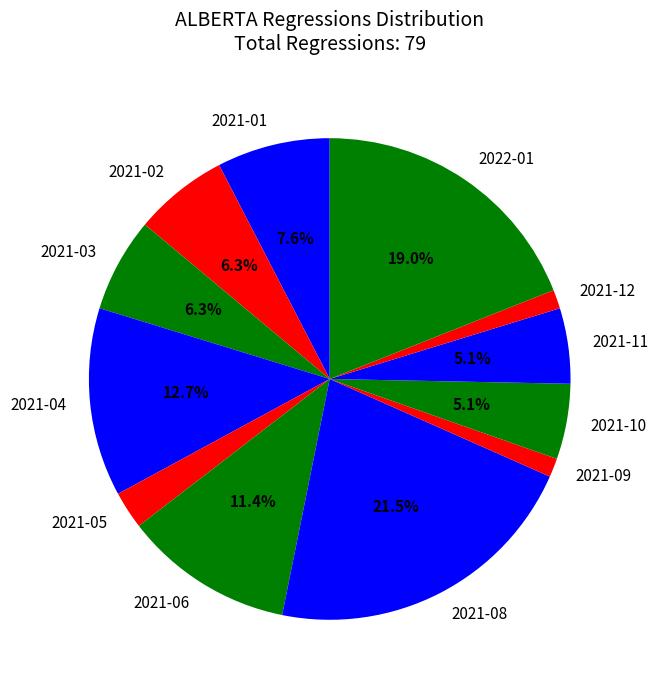

Approximately how many times larger is the value at 2021-10 compared to 2021-06?

0.4